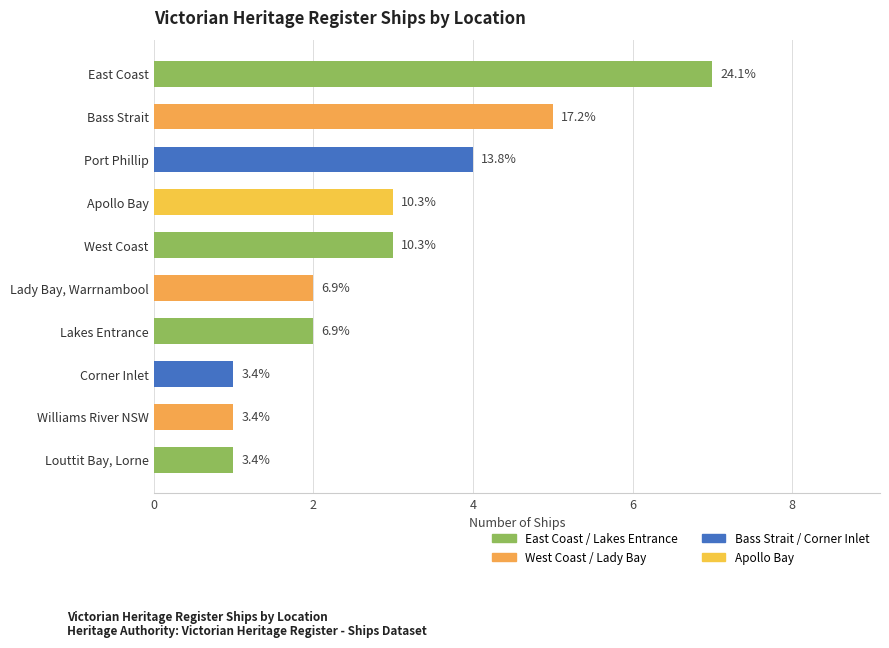

Which category has the highest value across all series?

East Coast